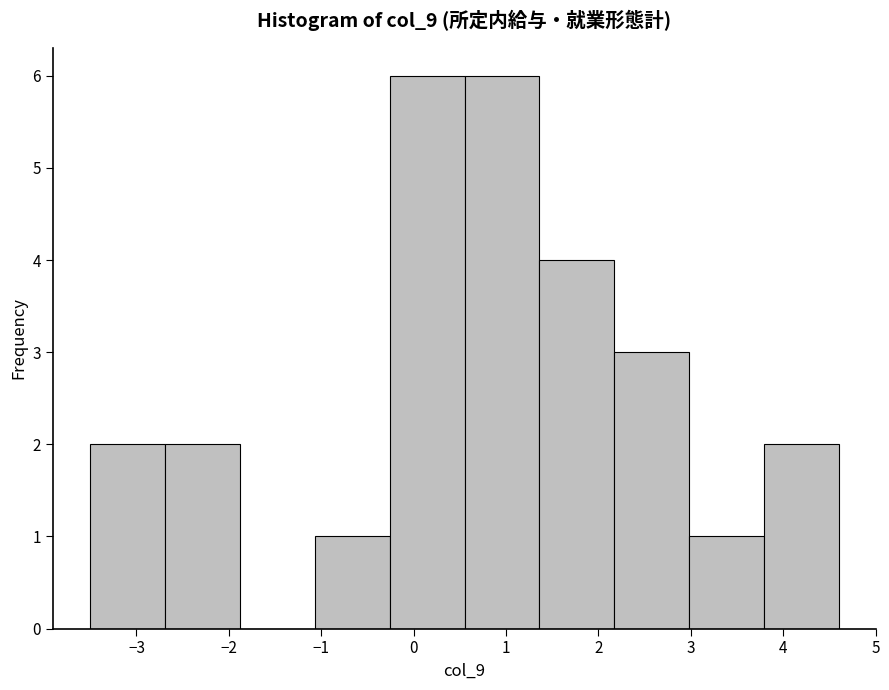

Reading left to right, transcribe this chart: for each bar, give the range it covers on the x-axis and its height. Neither the bar edges nor the heights are printed on the chart, so give them approximately, as read against the axes.

-3.50 to -2.69: 2
-2.69 to -1.88: 2
-1.88 to -1.07: 0
-1.07 to -0.26: 1
-0.26 to 0.55: 6
0.55 to 1.36: 6
1.36 to 2.17: 4
2.17 to 2.98: 3
2.98 to 3.79: 1
3.79 to 4.60: 2